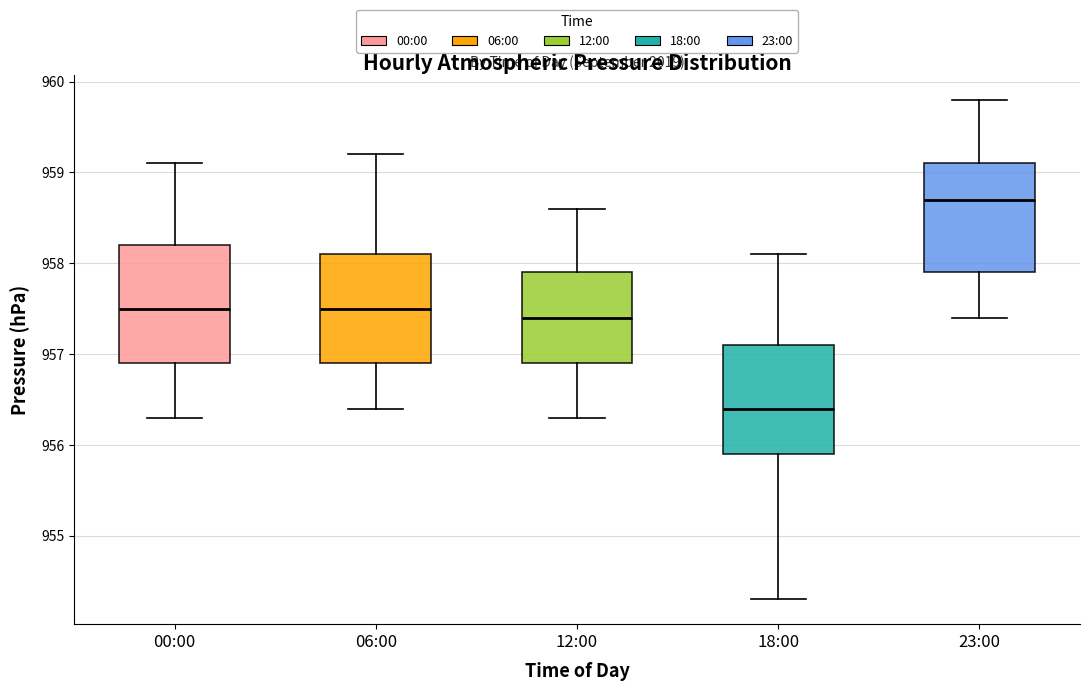

Where does the median line of the box for 06:00 sit on the y-axis? The values are not printed on the chart, so give them approximately, as read against the axis.

957.5